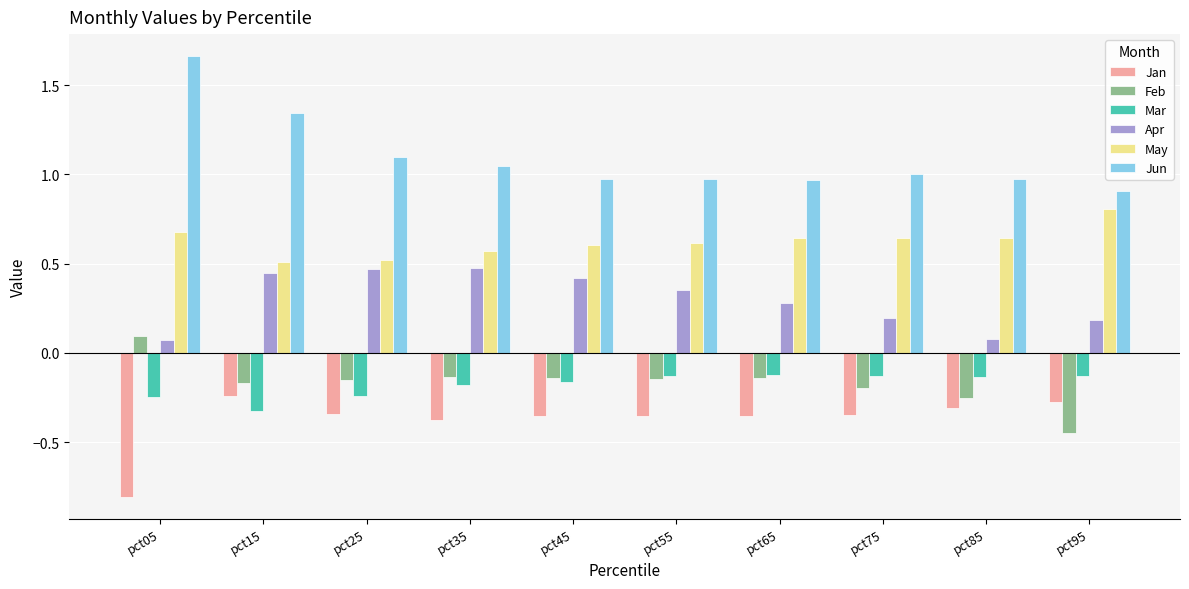

At which category does the chart reach its peak across all series?

pct05